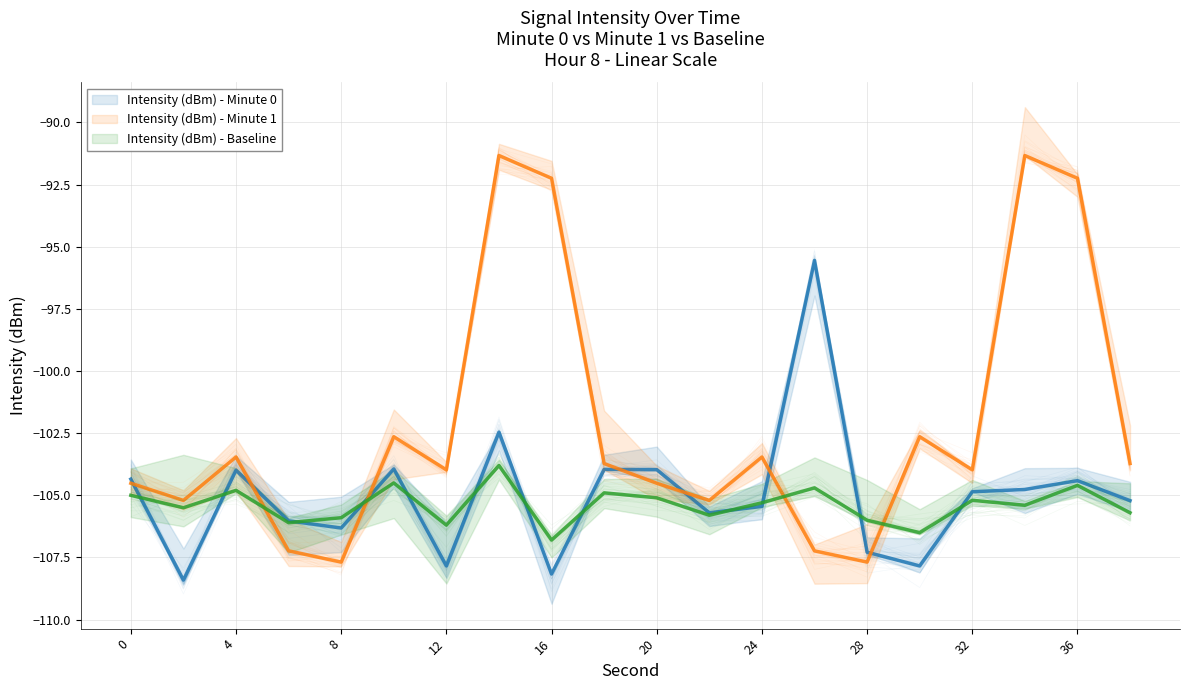

What is the highest value of the Intensity (dBm) - Baseline series?

-103.8